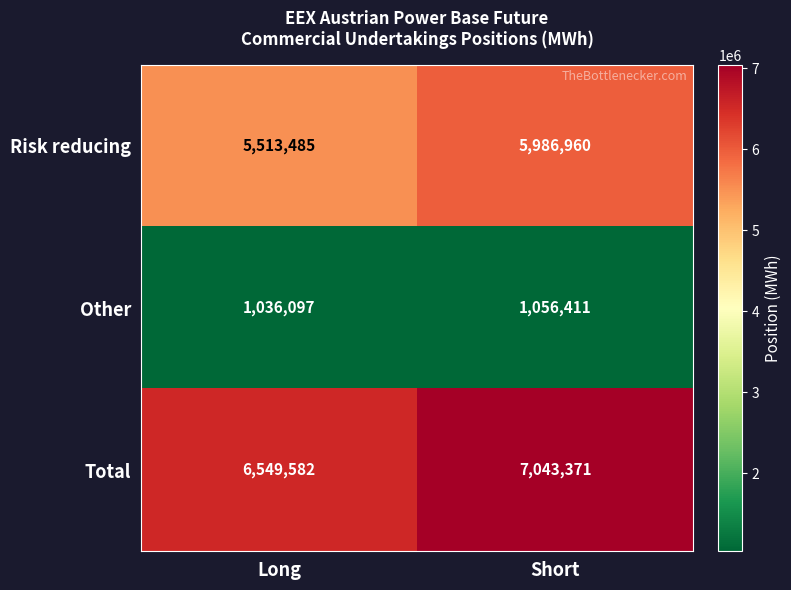

True or false: Other has a value of 499963 at Long.

False